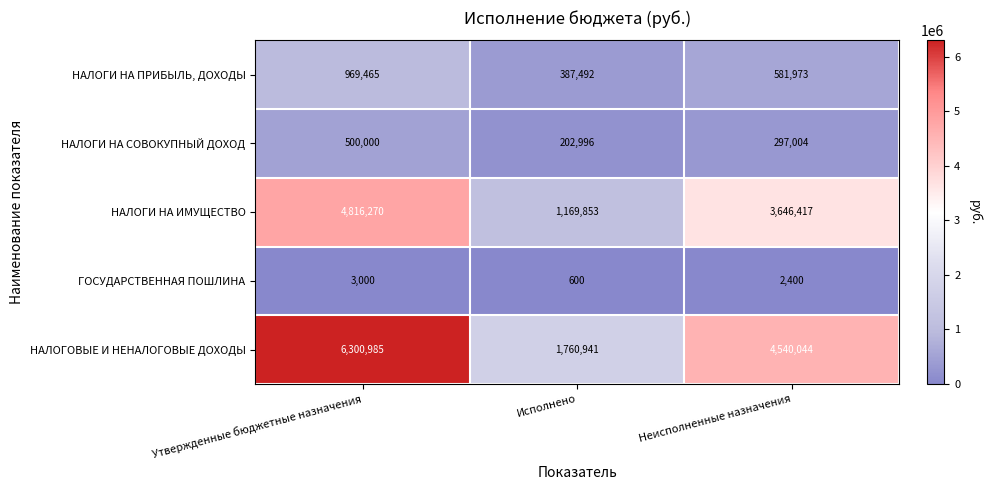

Between Утвержденные бюджетные назначения and Неисполненные назначения, which series saw the biggest shift?

НАЛОГОВЫЕ И НЕНАЛОГОВЫЕ ДОХОДЫ